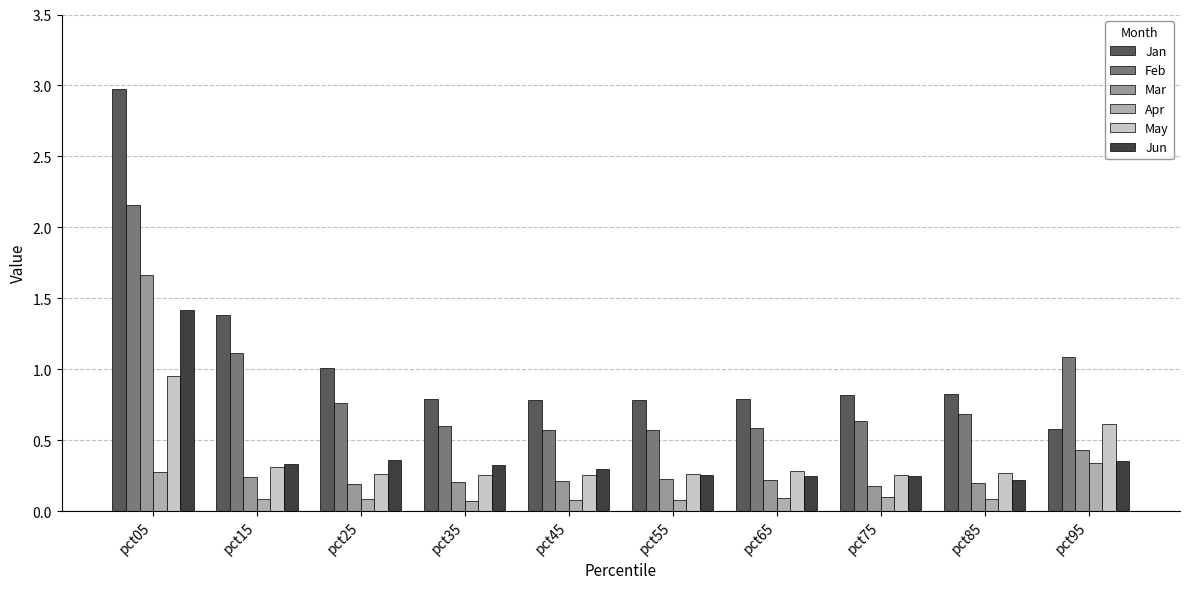

What is the difference between the maximum and second lowest values in the Apr series?

0.3